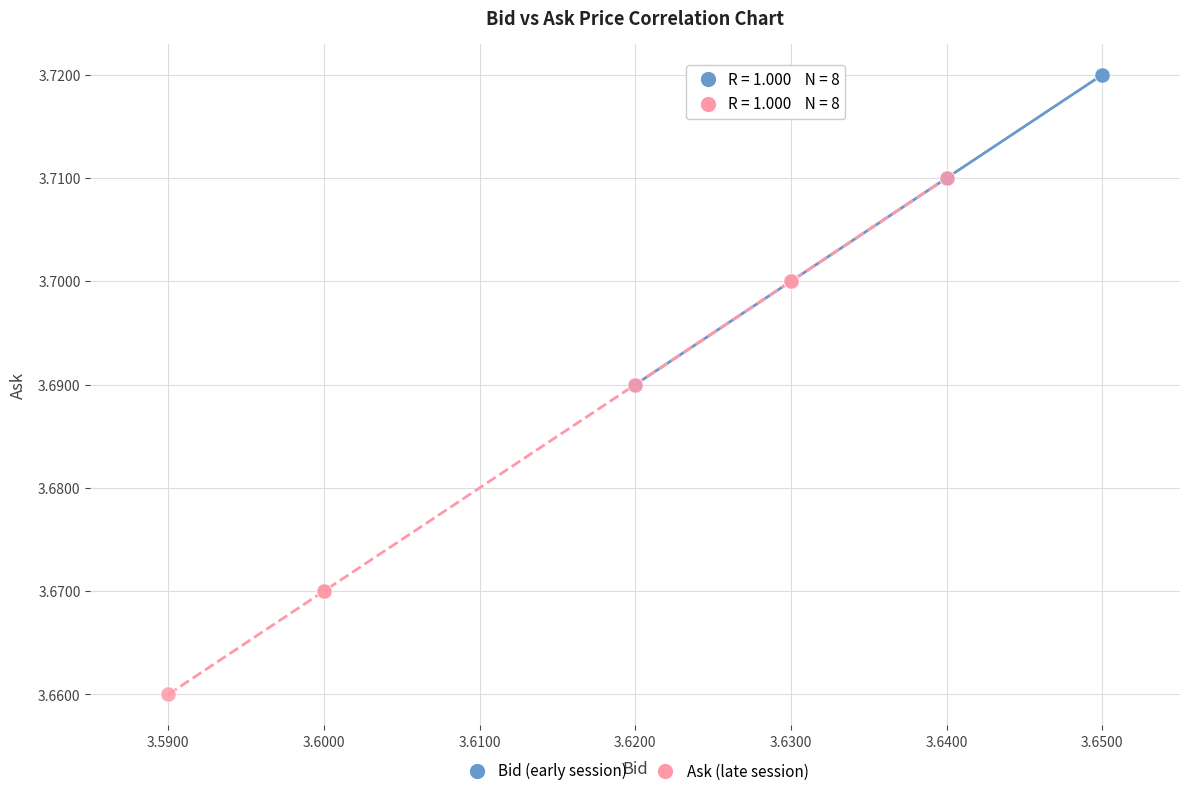

Which series reaches the maximum Y coordinate?

Bid (early session)